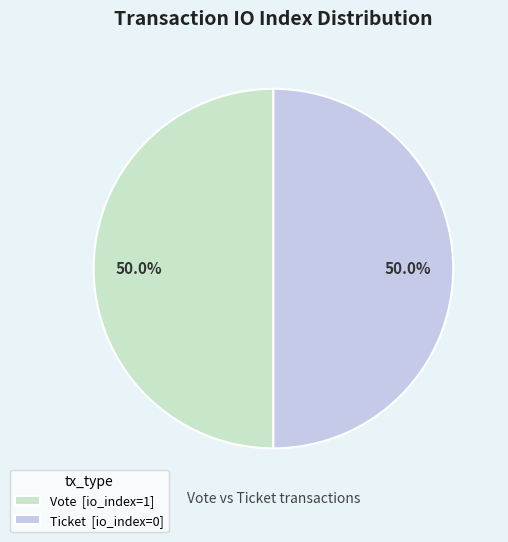

How many slices are in this pie chart?

2